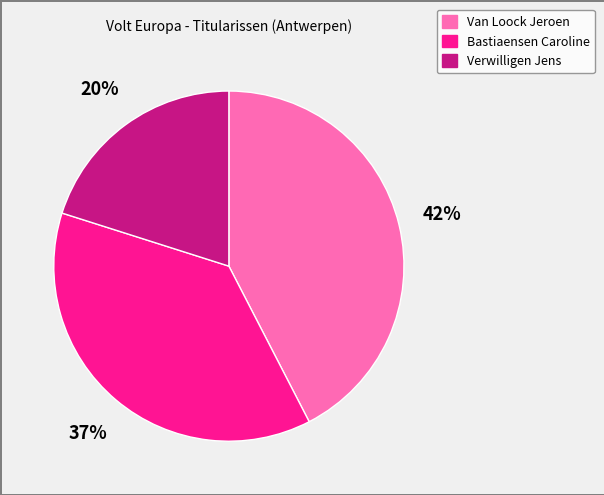

To the nearest percent, what portion does Verwilligen Jens represent?

20%